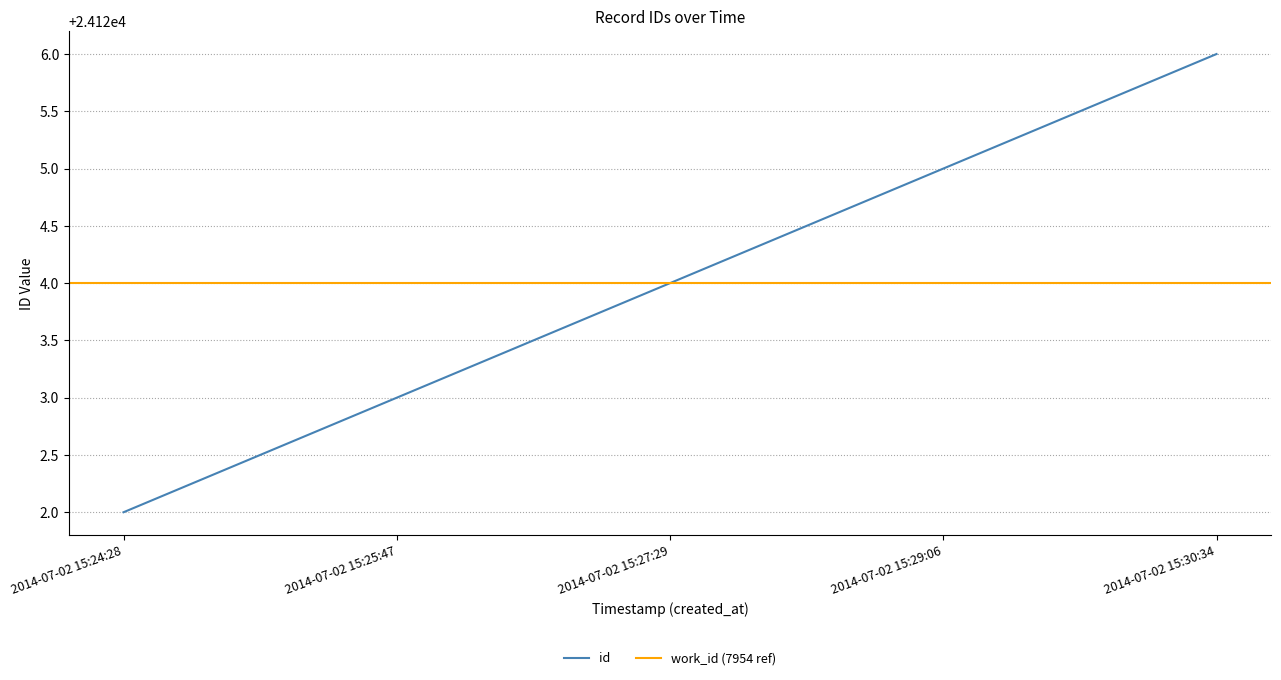

Does the chart display data point markers on the line(s)?

No